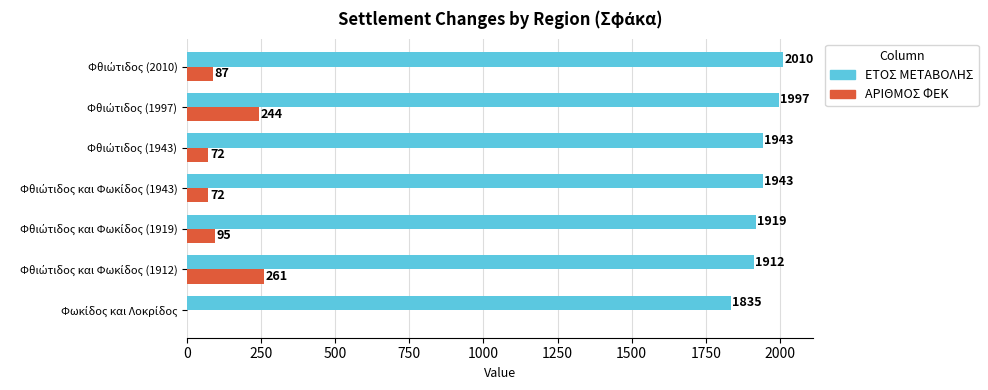

Which series has the largest total across all categories?

ΕΤΟΣ ΜΕΤΑΒΟΛΗΣ